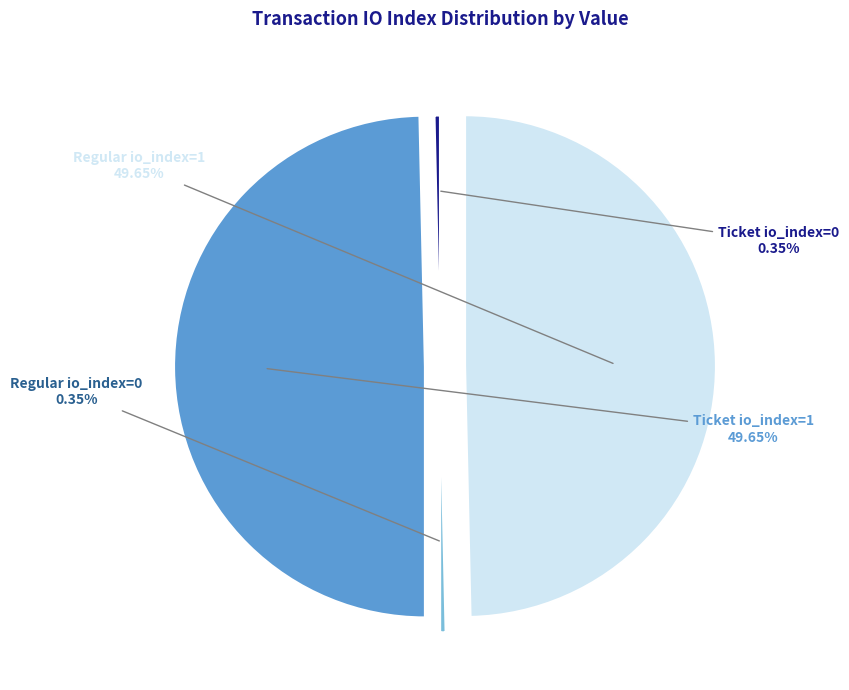

What is the total percentage of Regular io_index=1 and Ticket io_index=1?

100.0%